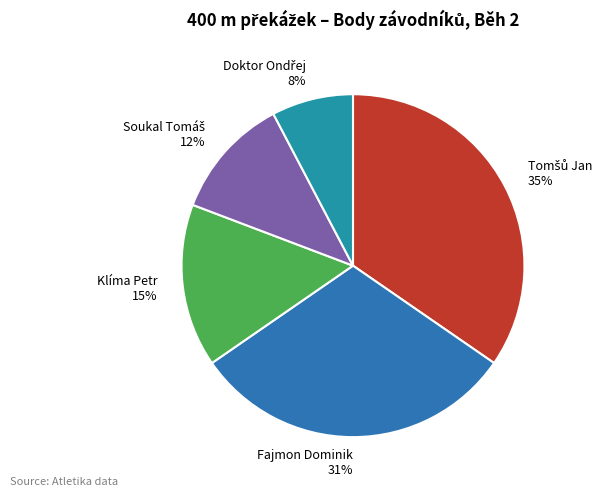

Does Fajmon Dominik 31% represent more than half of the total?

No